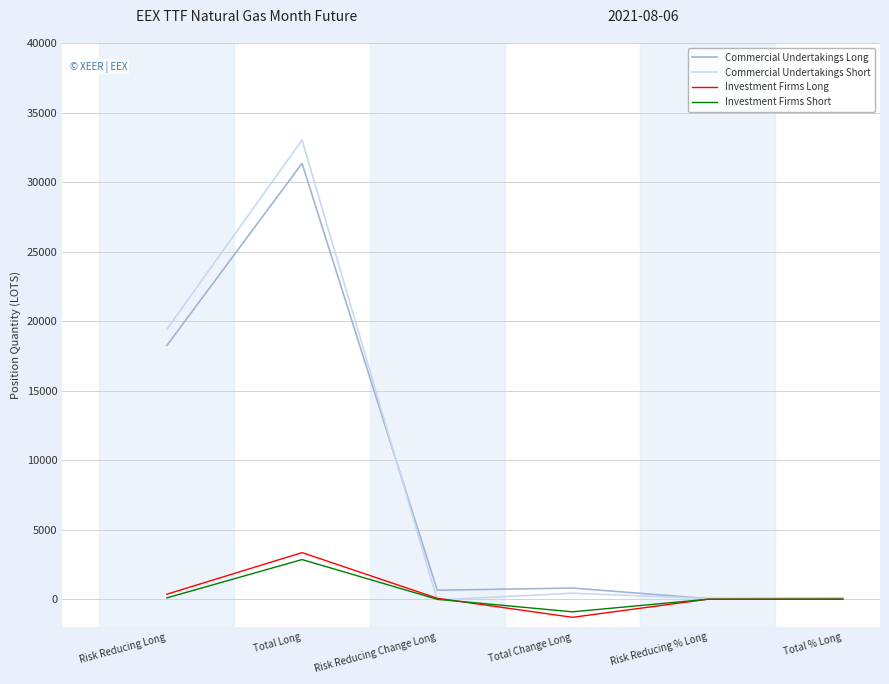

At how many categories does at least one series exceed 4383?

2